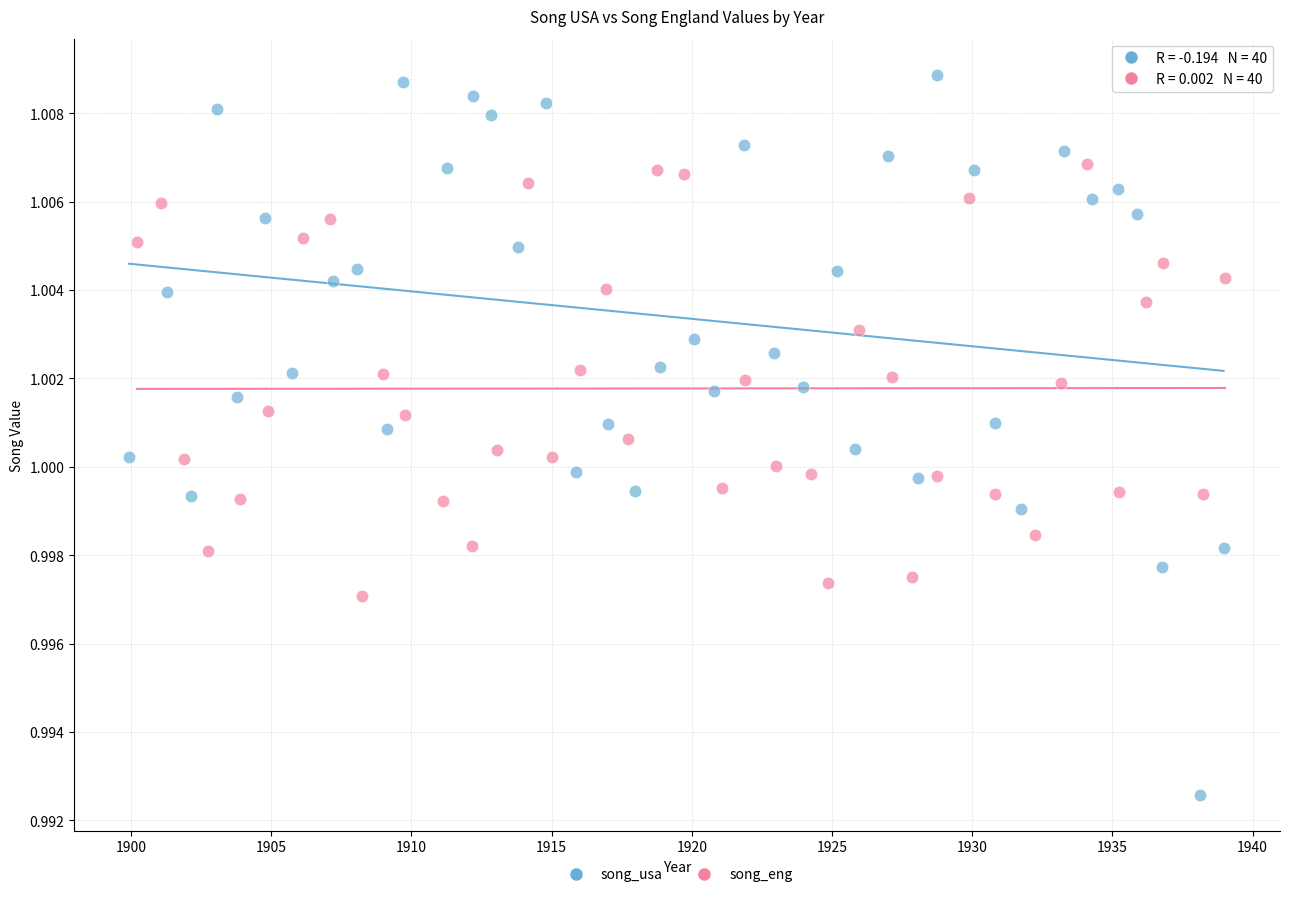

Which series contains the highest Y value?

song_usa